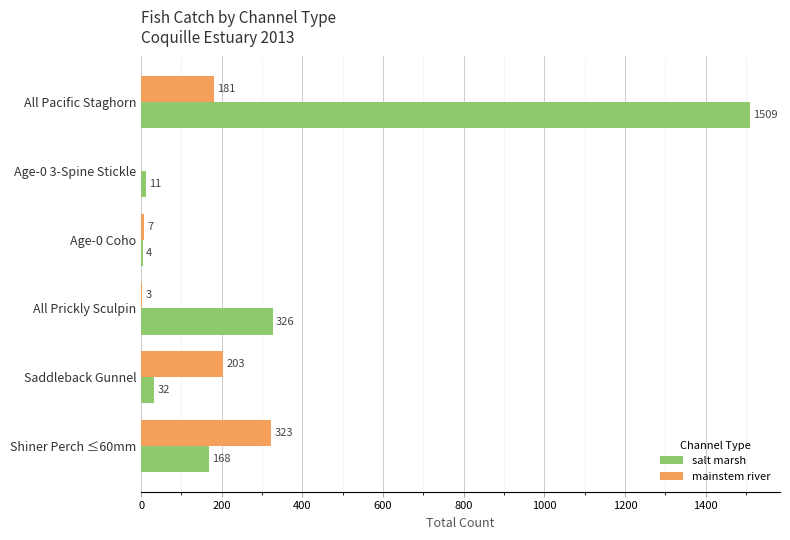

Which series changed the most between Age-0 3-Spine Stickle and Saddleback Gunnel?

mainstem river